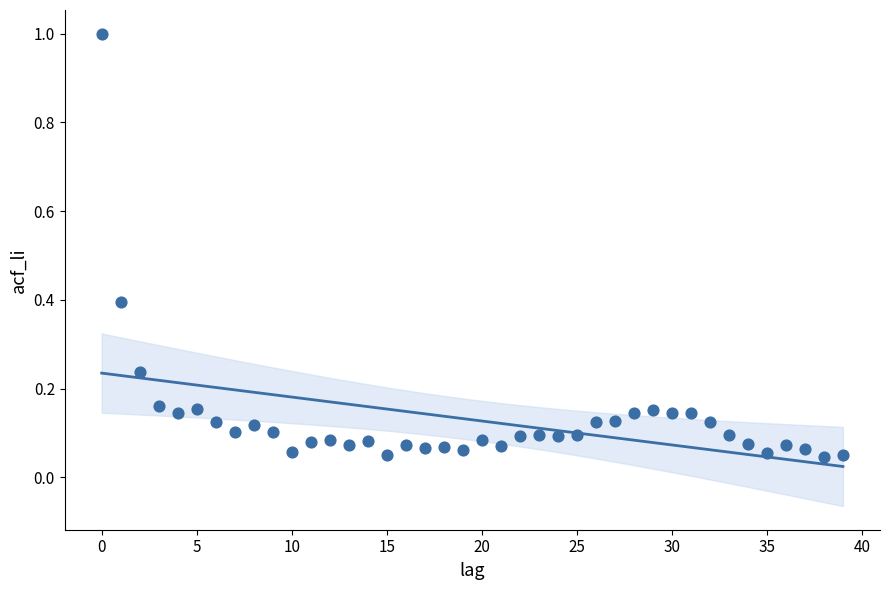

What is the range of Y values (max minus min)?

1.0